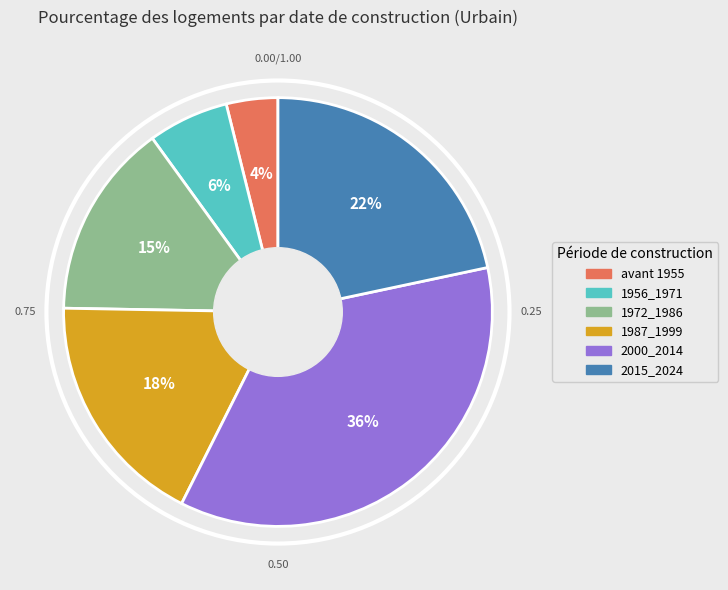

Is it true that 1972_1986 is 15% of the pie?

True